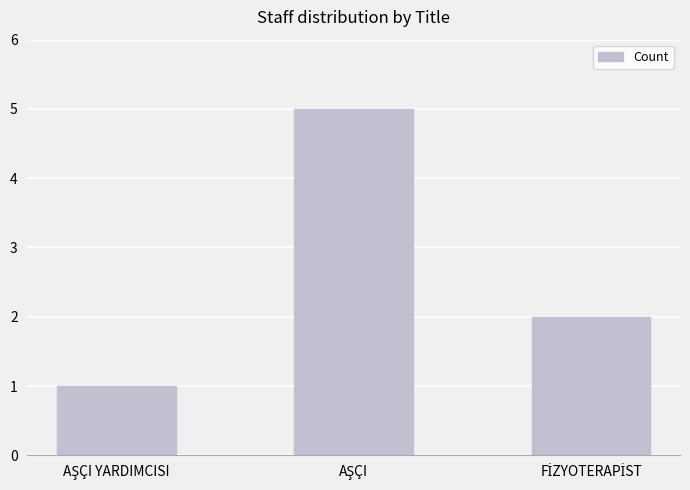

Are the bars grouped side by side (vs. stacked)?

No